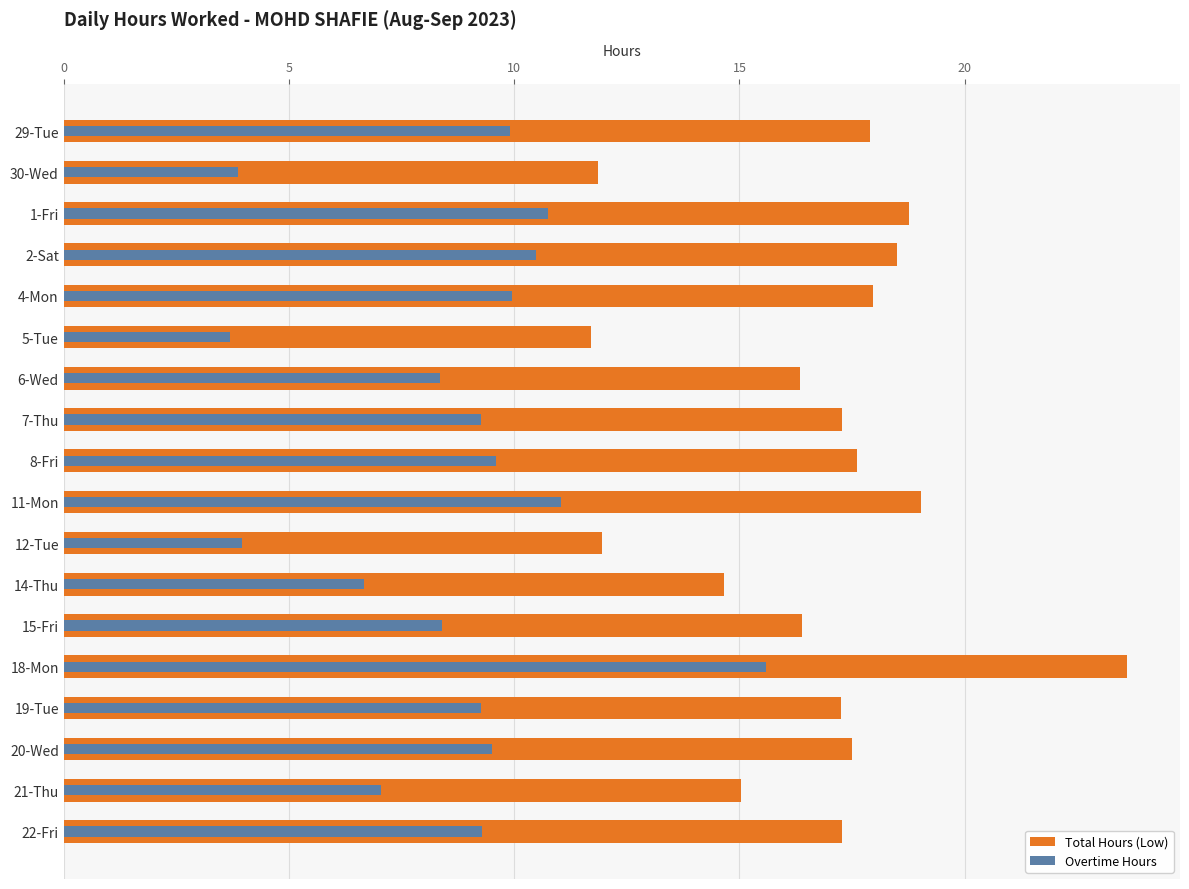

What is the average value of the Overtime Hours series?

8.7